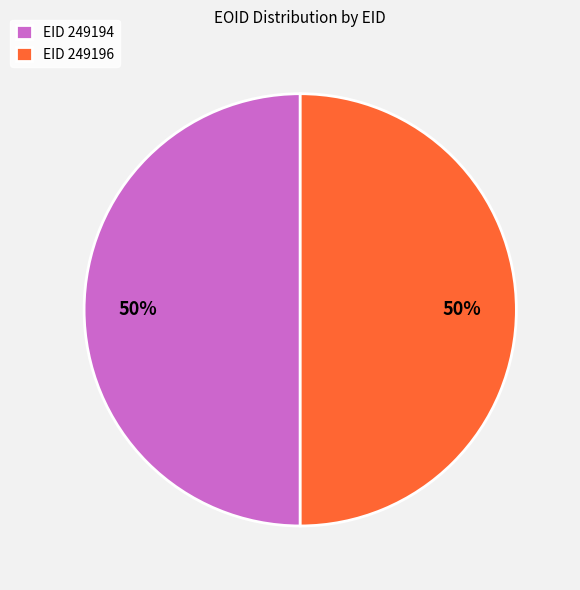

Approximately how many times larger is the value at EID 249194 compared to EID 249196?

1.0